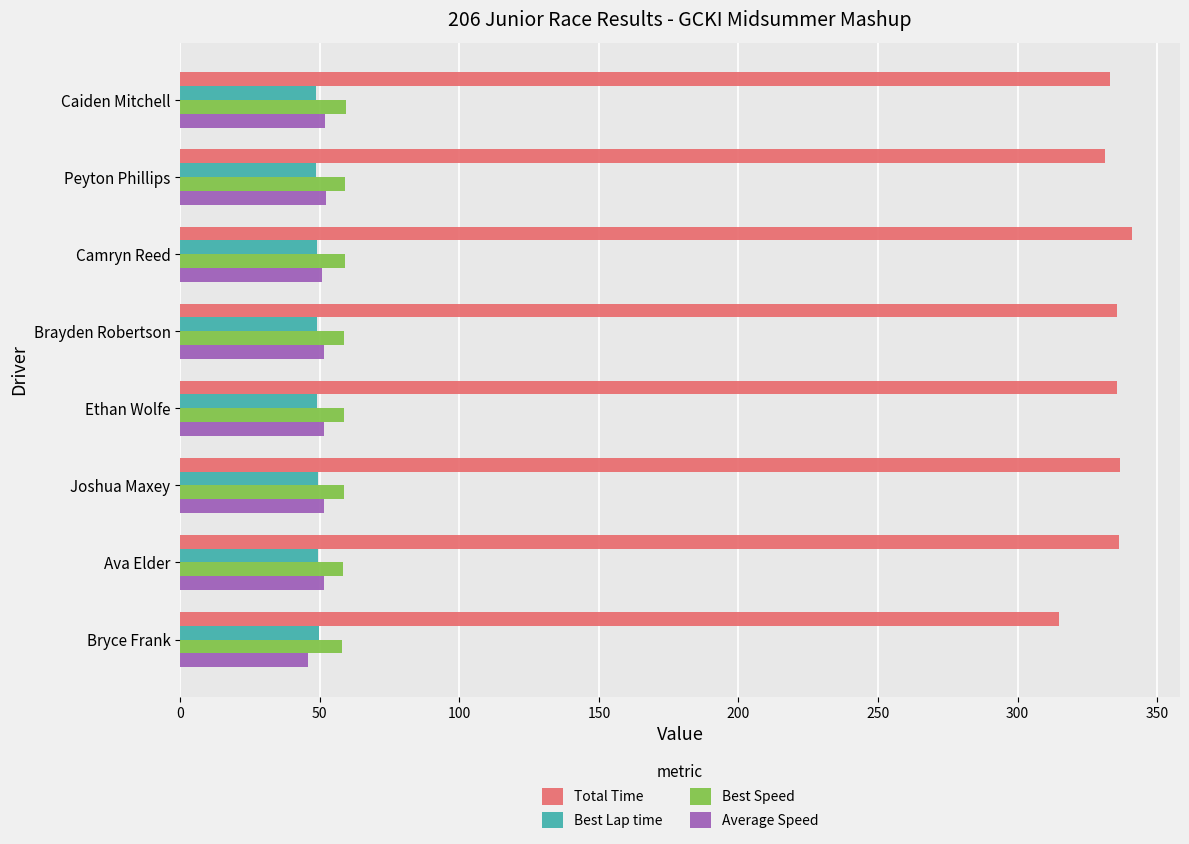

What are all the series names shown in the legend?

Total Time, Best Lap time, Best Speed, Average Speed